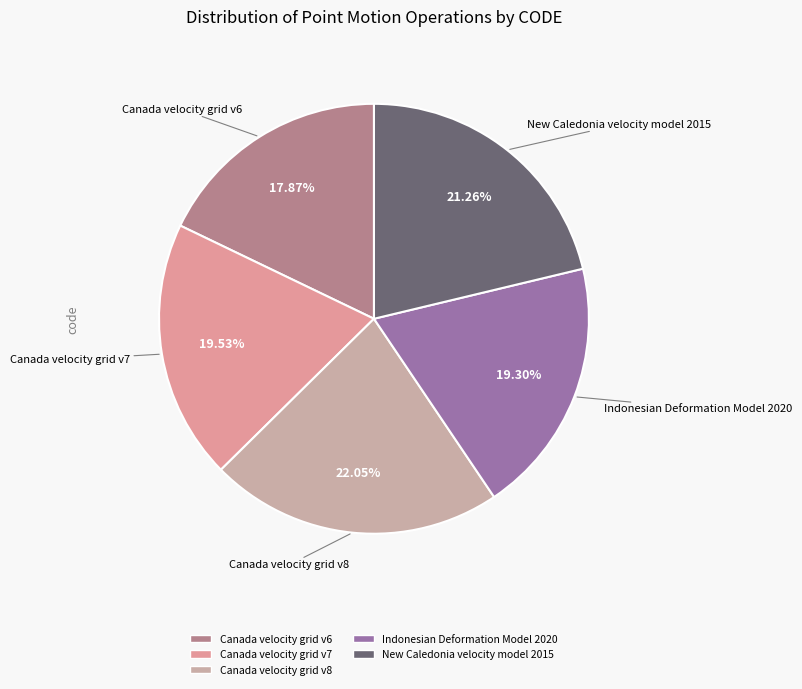

To the nearest percent, what percentage of the pie is New Caledonia velocity model 2015?

21%